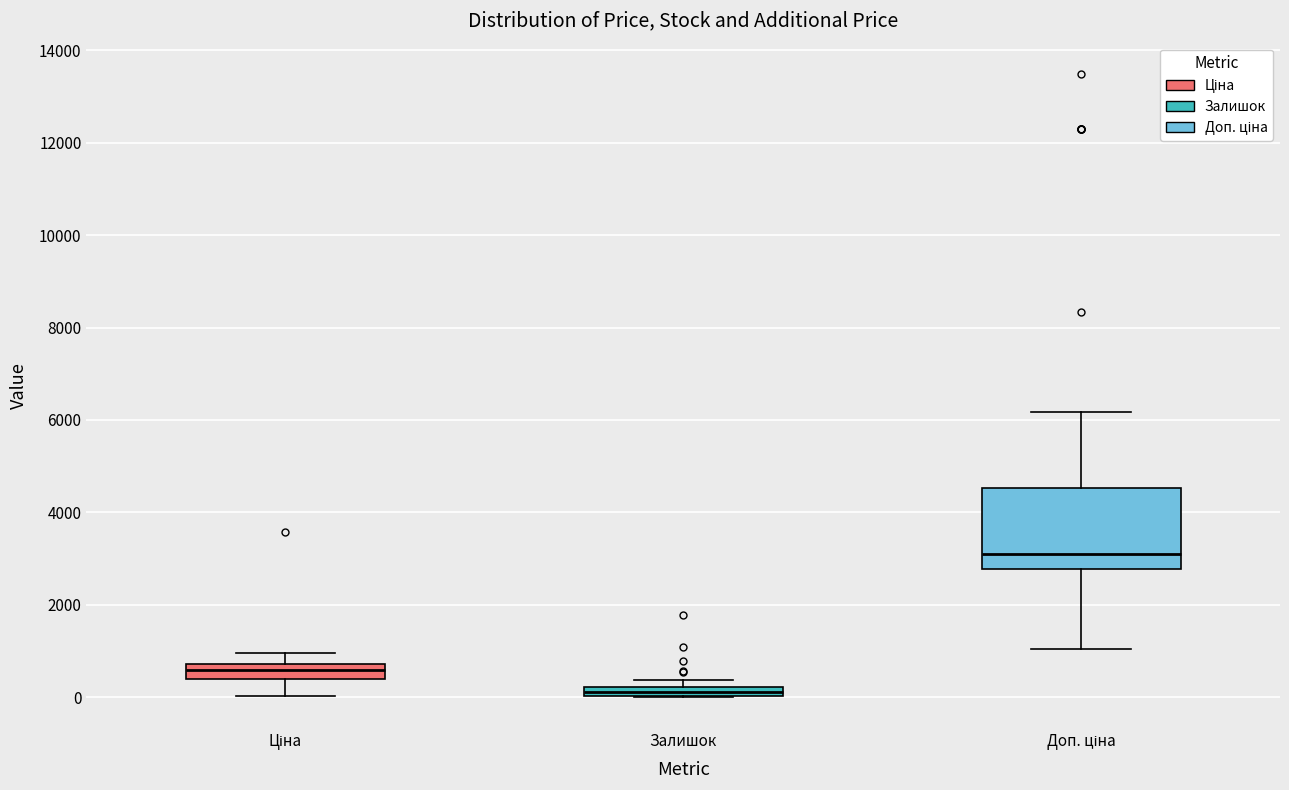

Where does the upper whisker of the box for Доп. ціна end on the y-axis? The values are not printed on the chart, so give them approximately, as read against the axis.

6200